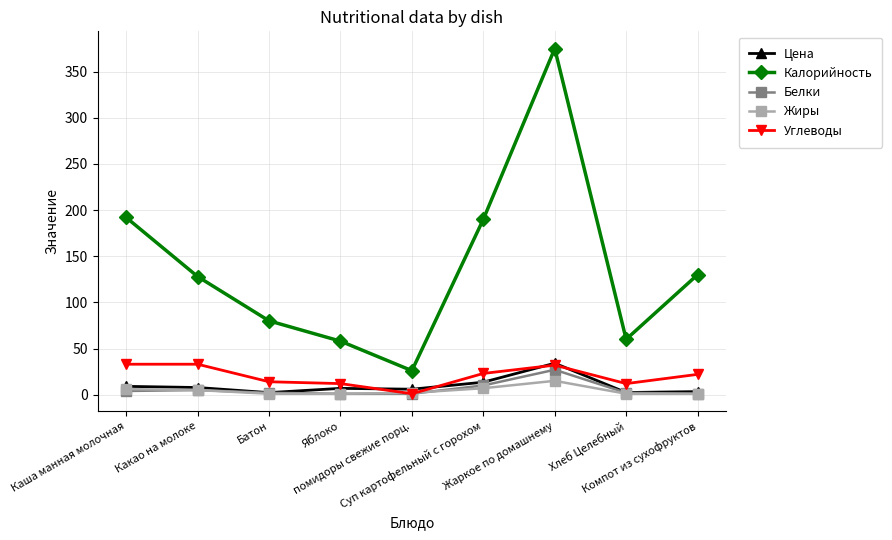

What is the label of the 3rd point from the right?

Жаркое по домашнему